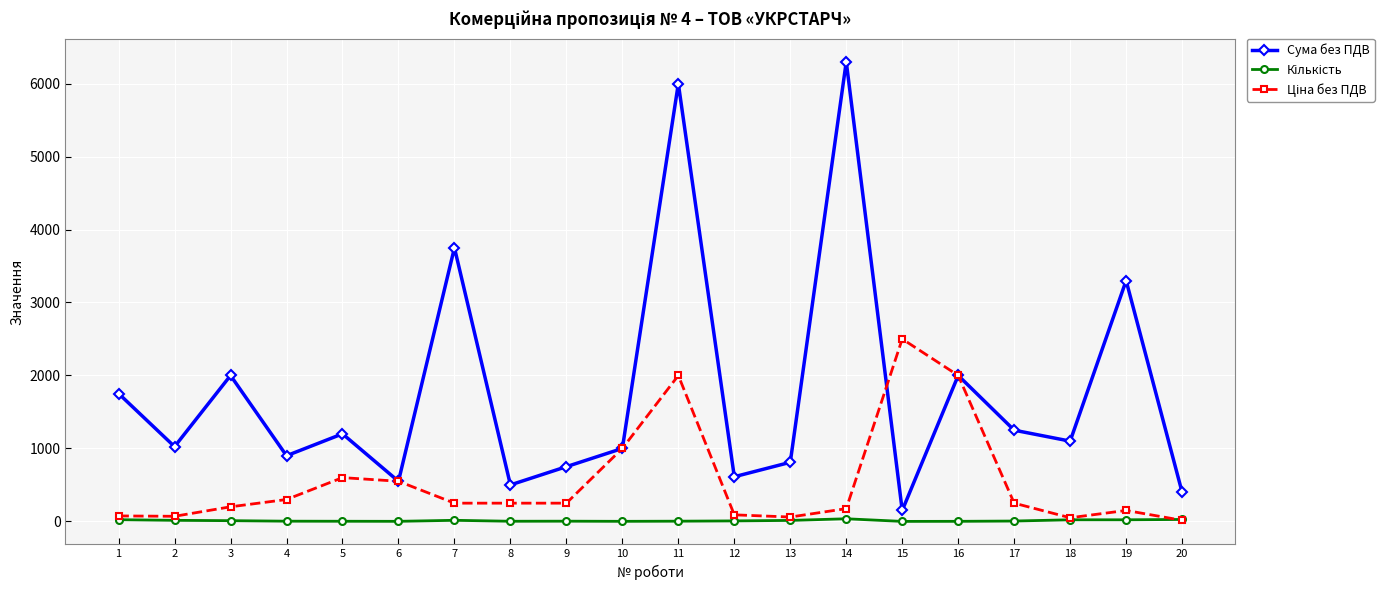

What is the approximate value of Сума без ПДВ at 14?

6300.0